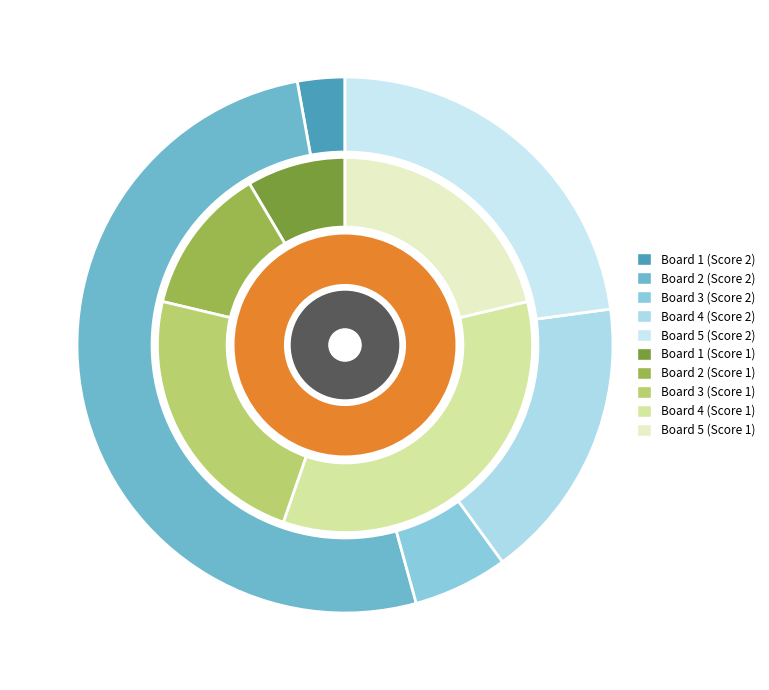

The Board 2 slice represents 4% of the pie. True or false?

False